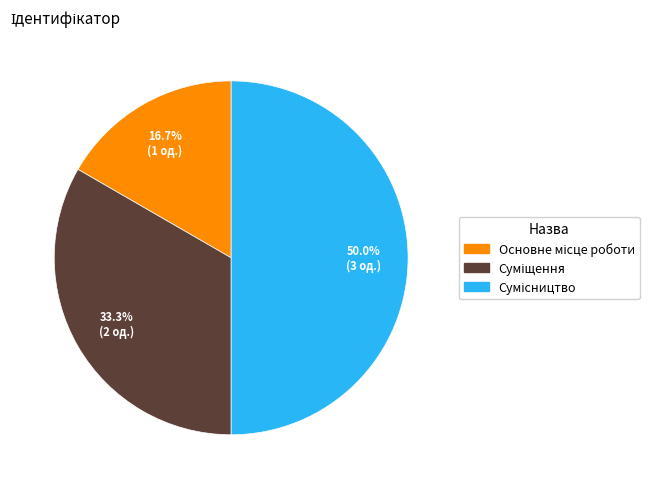

What is the ratio of the value at Сумісництво to the value at Суміщення?

1.5